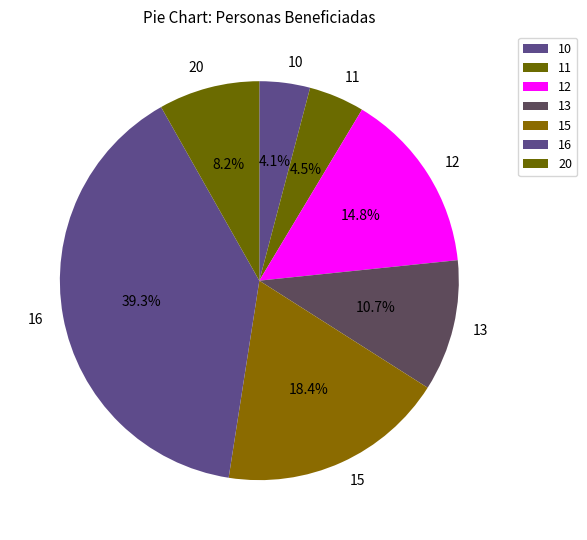

How many segments does this pie chart have?

7